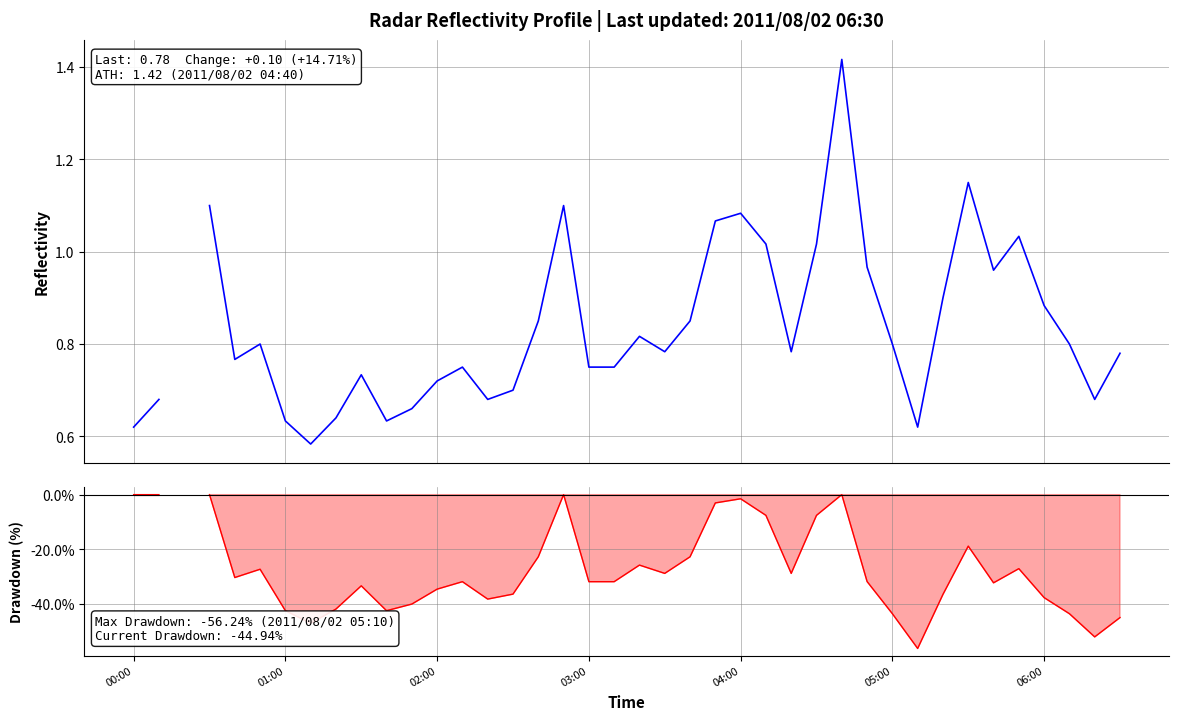

Is the value of Mean Reflectivity at 30 greater than the value of Drawdown at 33?

Yes